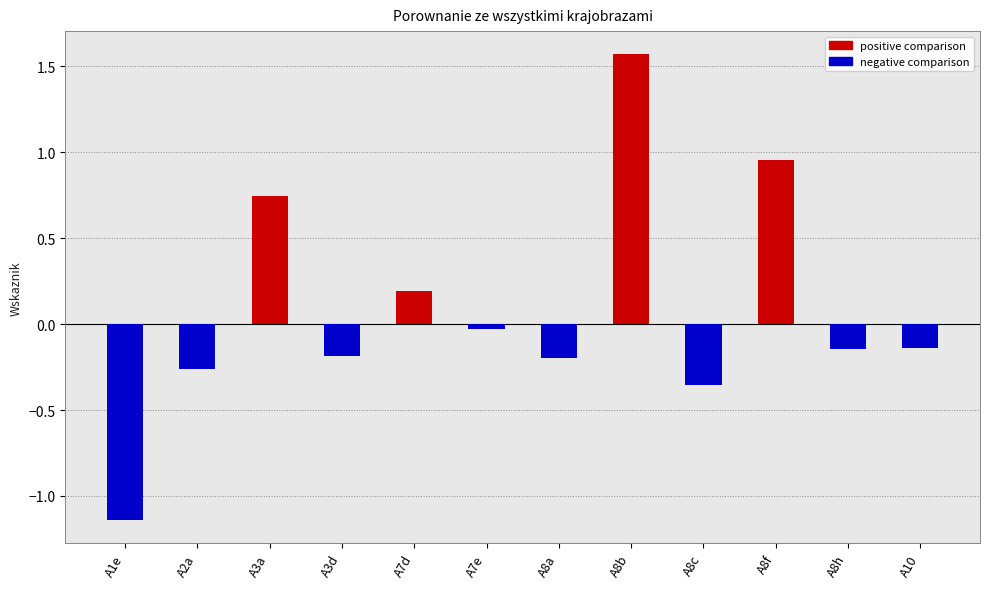

Is it true that the value at A8b is 2.5?

False